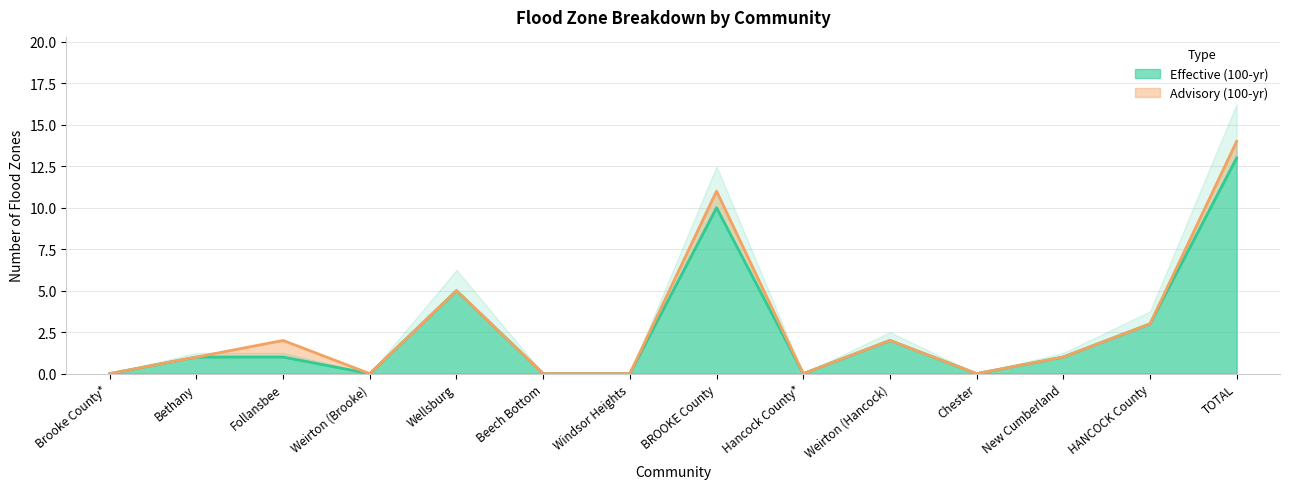

How many interior local valleys (lower than both neighbors) does the data have?

3